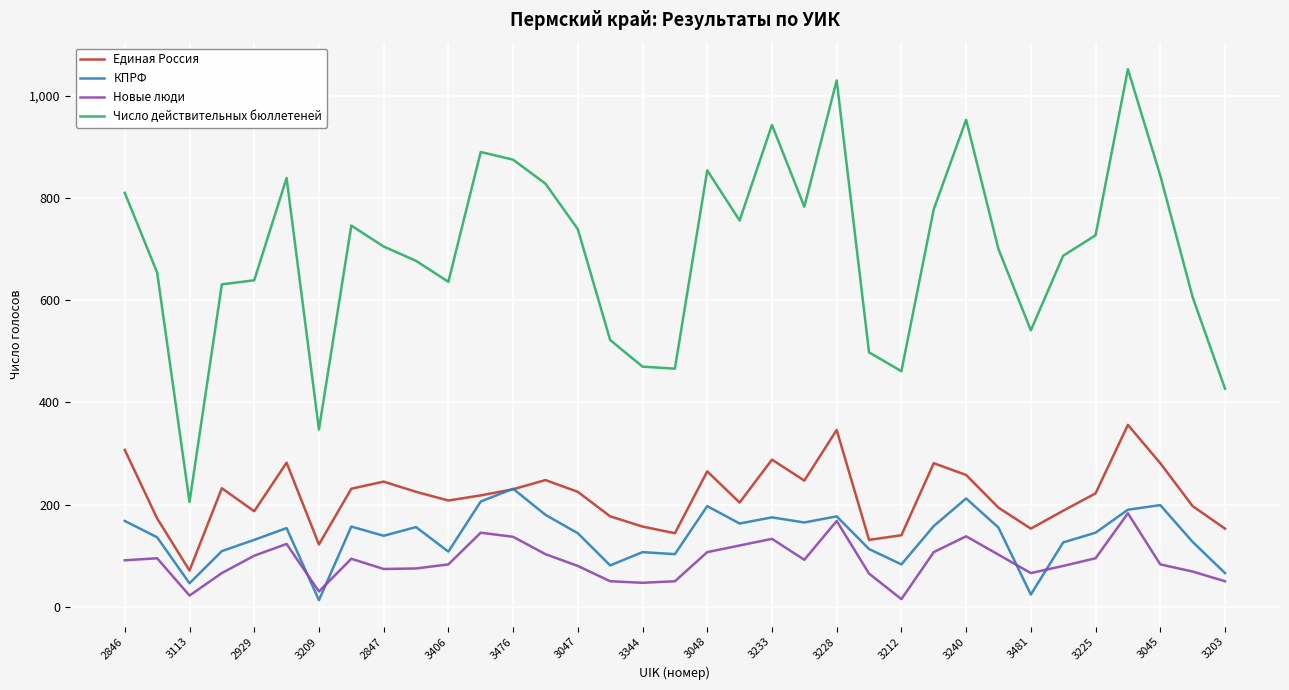

Which series has the widest spread of values?

Число действительных бюллетеней